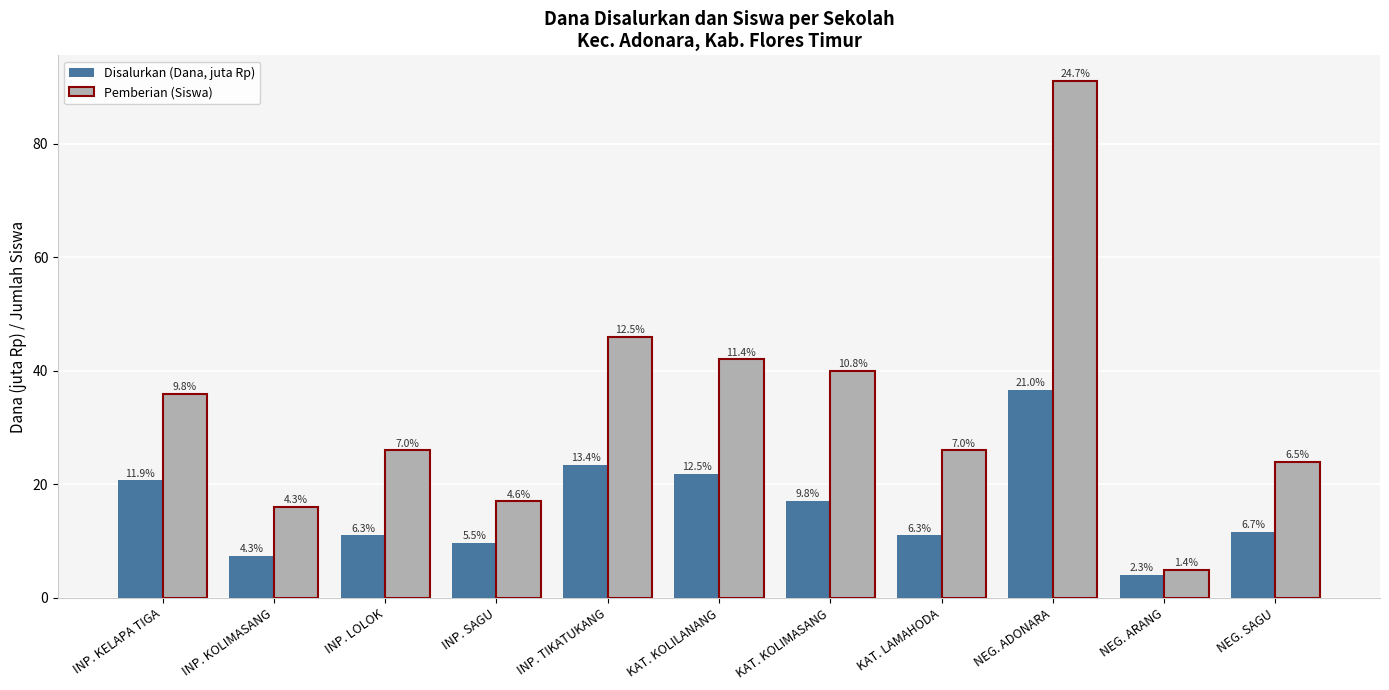

Is the value of Pemberian (Siswa) at NEG. ARANG greater than the value of Disalurkan (Dana, juta Rp) at KAT. KOLIMASANG?

No